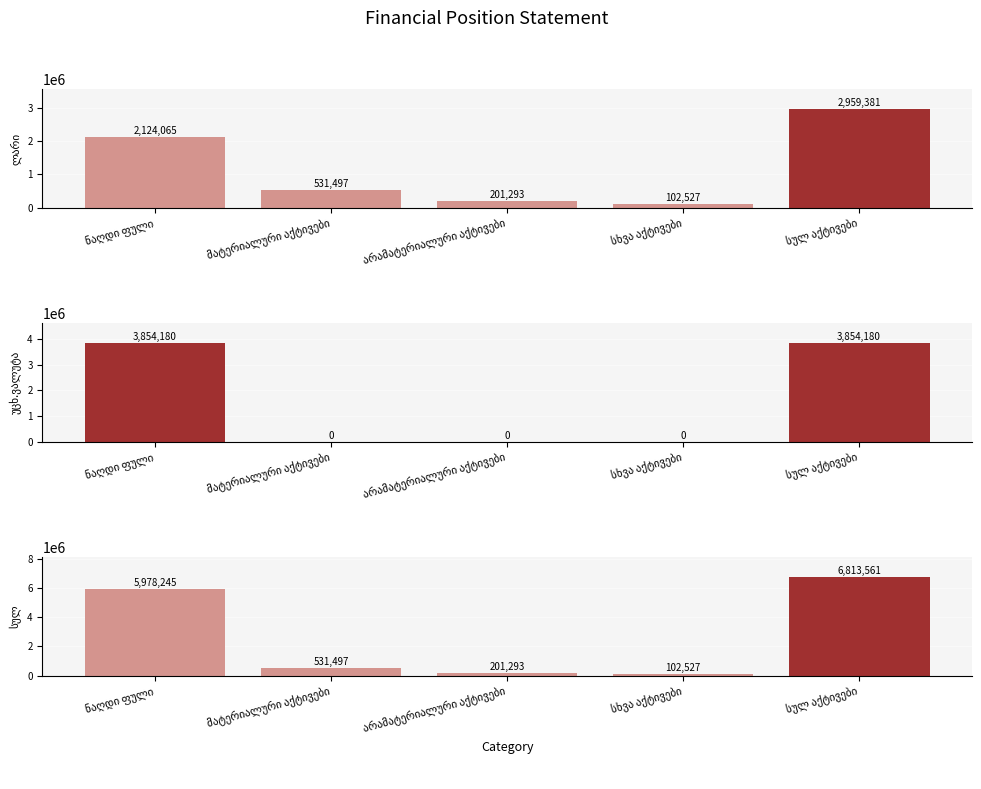

What is the difference between the maximum and minimum values in the სულ series?

6711034.5